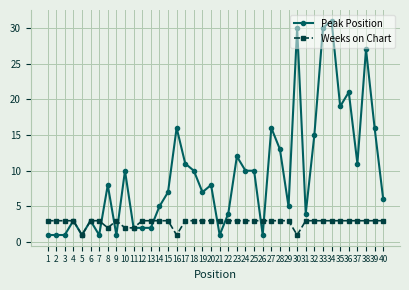

Is the value of Peak Position at 18 greater than the value of Weeks on Chart at 7?

Yes